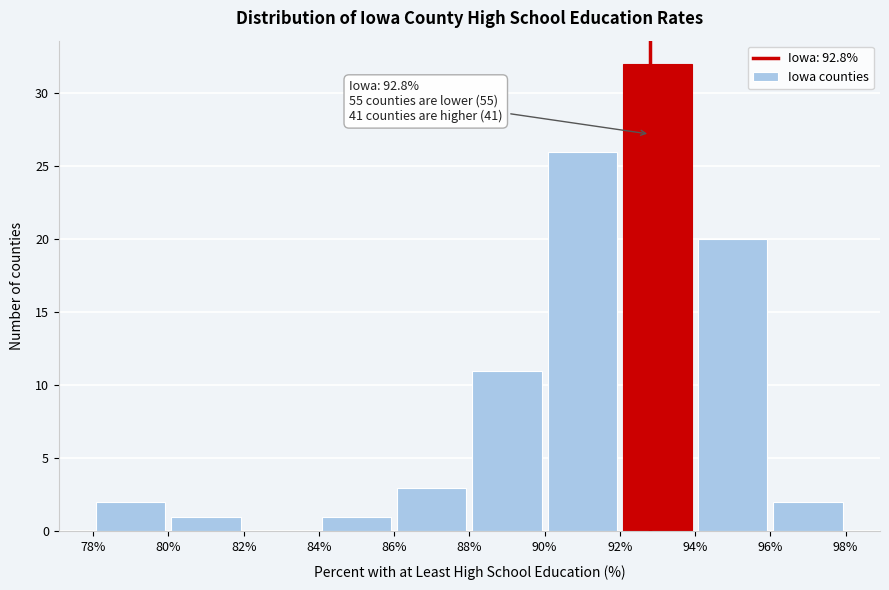

Which range on the x-axis has the tallest bar?

92% to 94%